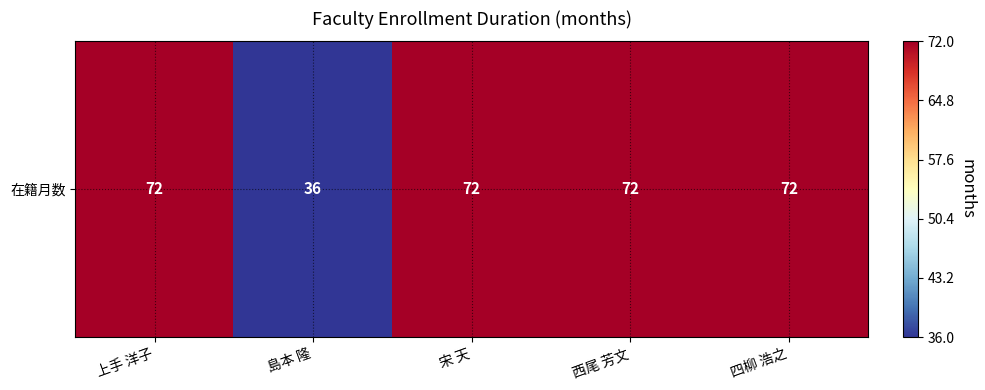

What is the minimum value shown in the chart?

36